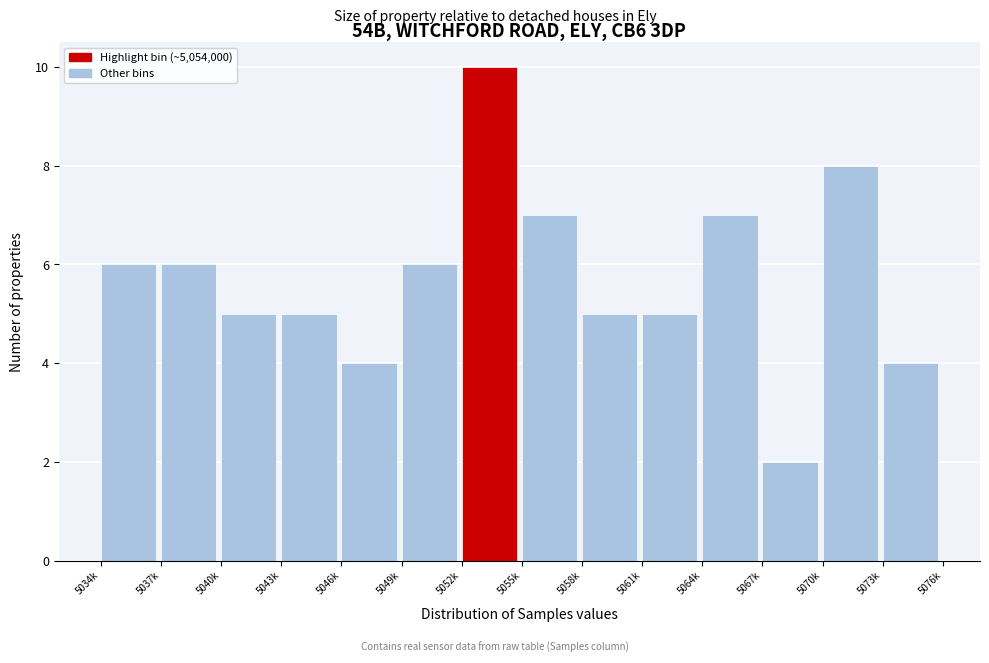

Reading left to right, list all the values displayed in this chart.

6	6	5	5	4	6	10	7	5	5	7	2	8	4